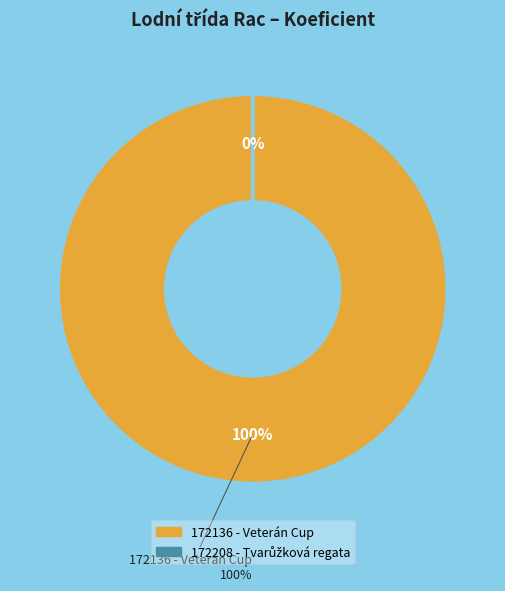

To the nearest percent, what portion does 172136 - Veterán Cup represent?

100%